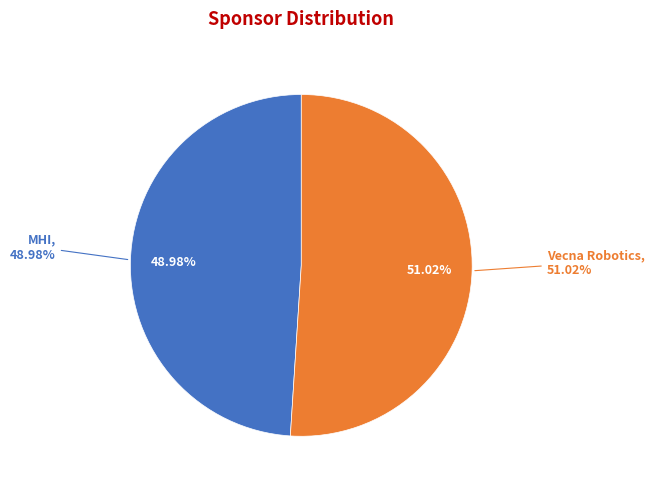

To the nearest percent, what is the average slice percentage?

50%